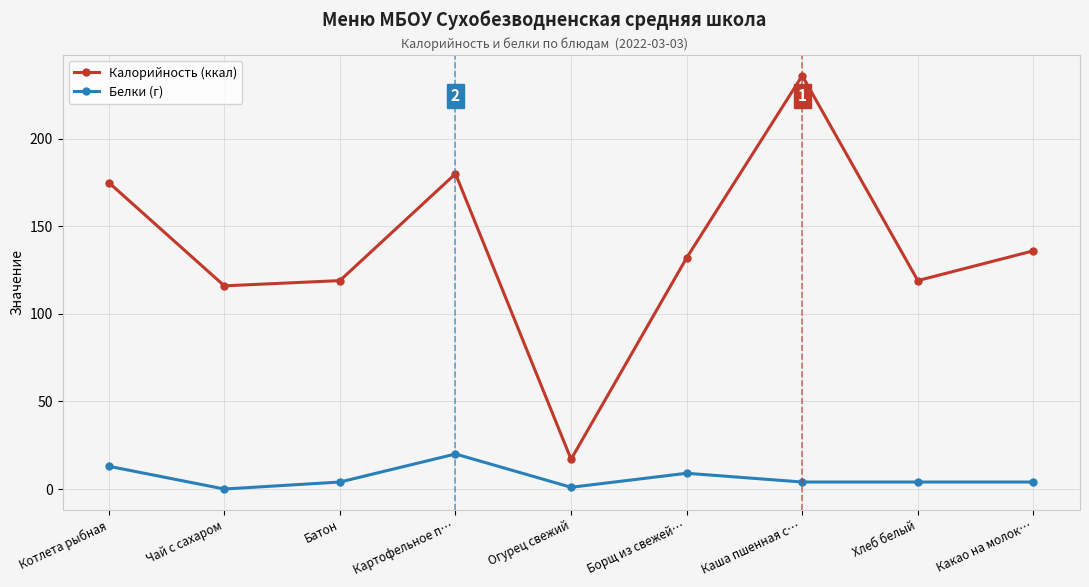

True or false: Белки (г) and Калорийность (ккал) intersect in this chart.

False